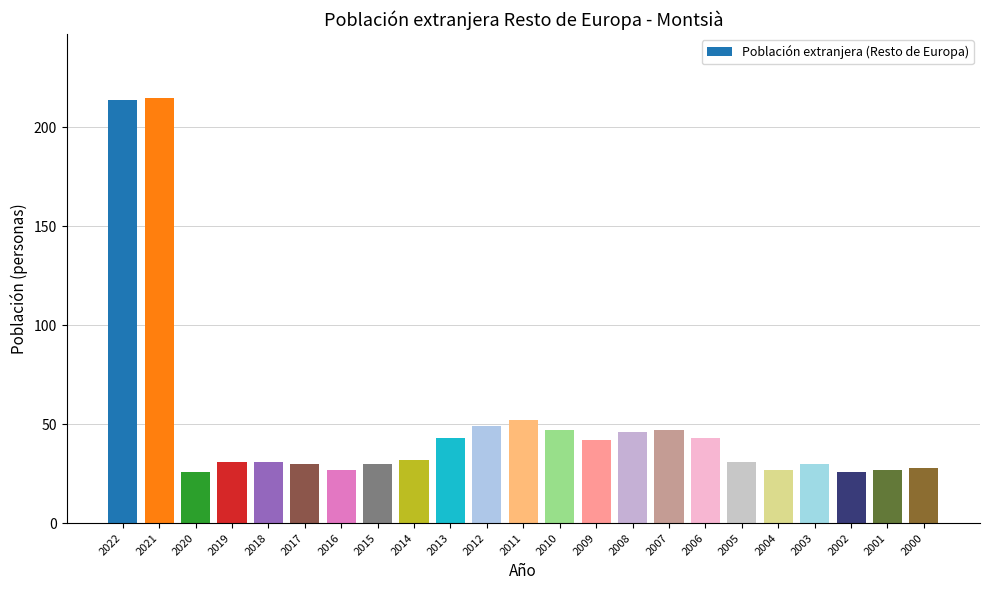

What is the difference between the maximum and second lowest values?

189